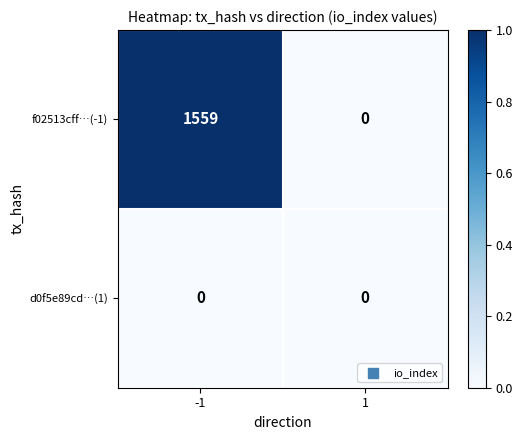

The f02513cff…(-1) series shows 1020 at -1. True or false?

False